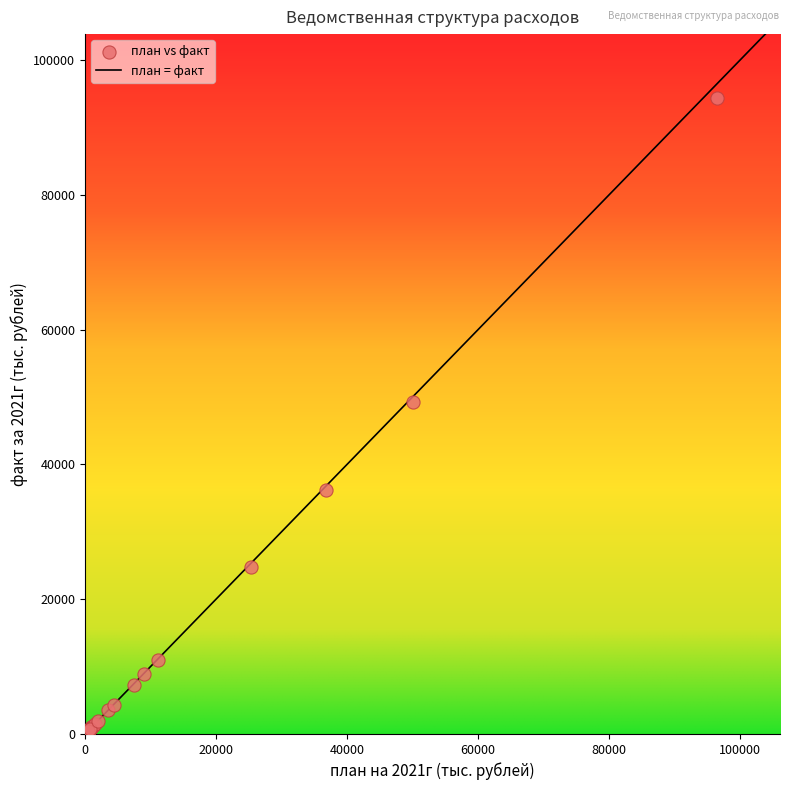

What Y value in the scatter plot is closest to 47211?

49207.6